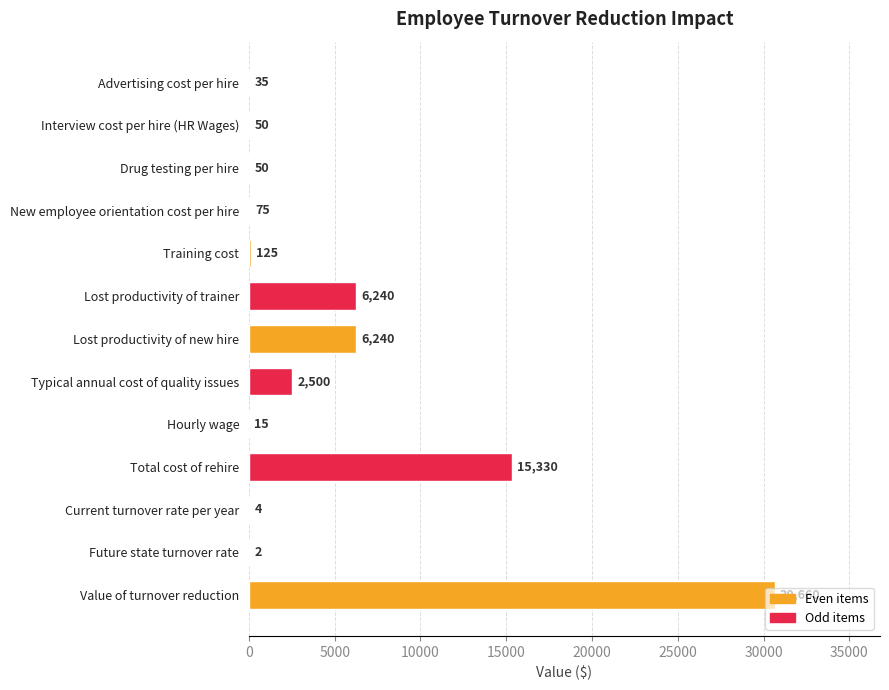

Is it true that the value at New employee orientation cost per hire is 75?

True